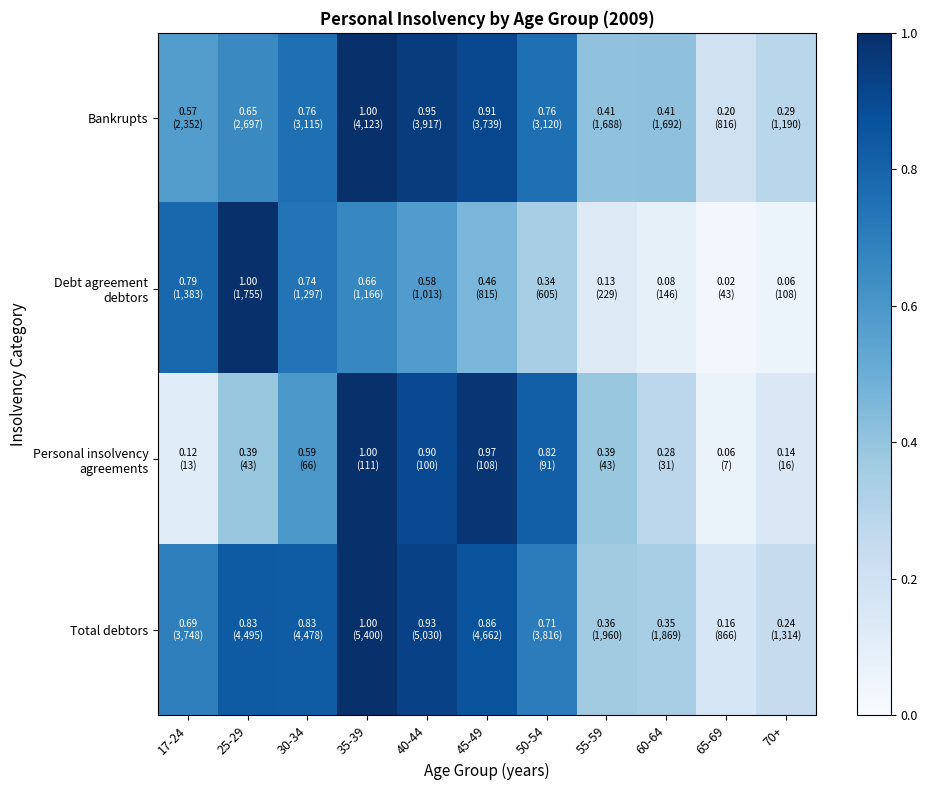

What is the difference between the highest and lowest values at 55-59?

0.3